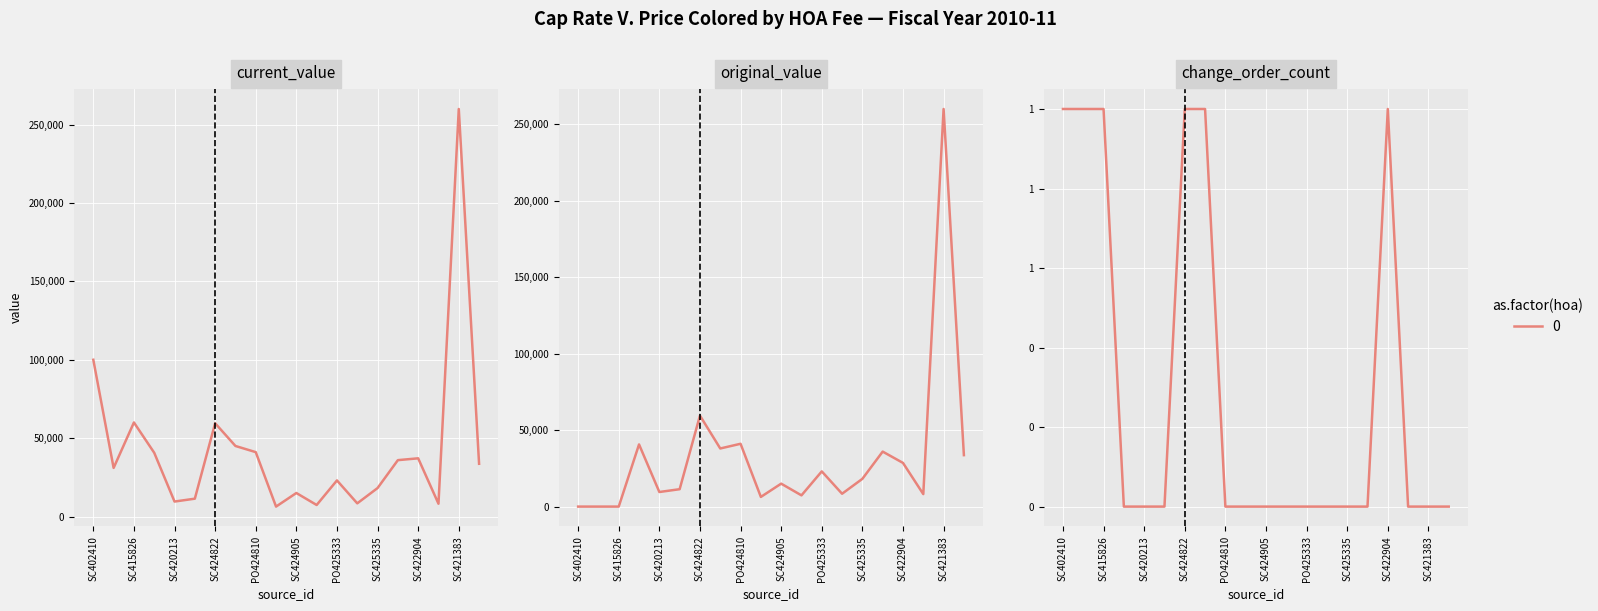

Which label corresponds to the smallest value in the chart?

SC402410